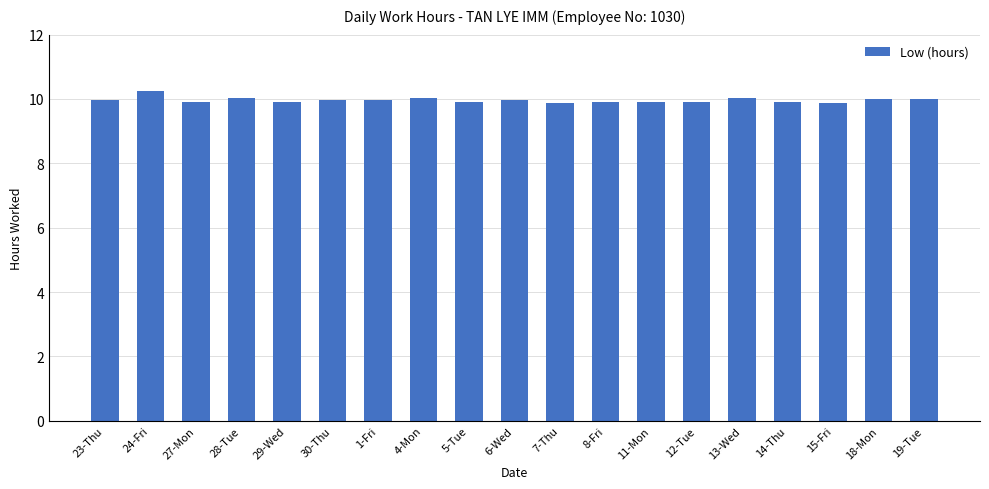

What is the sum of the values at 1-Fri and 4-Mon?

20.0